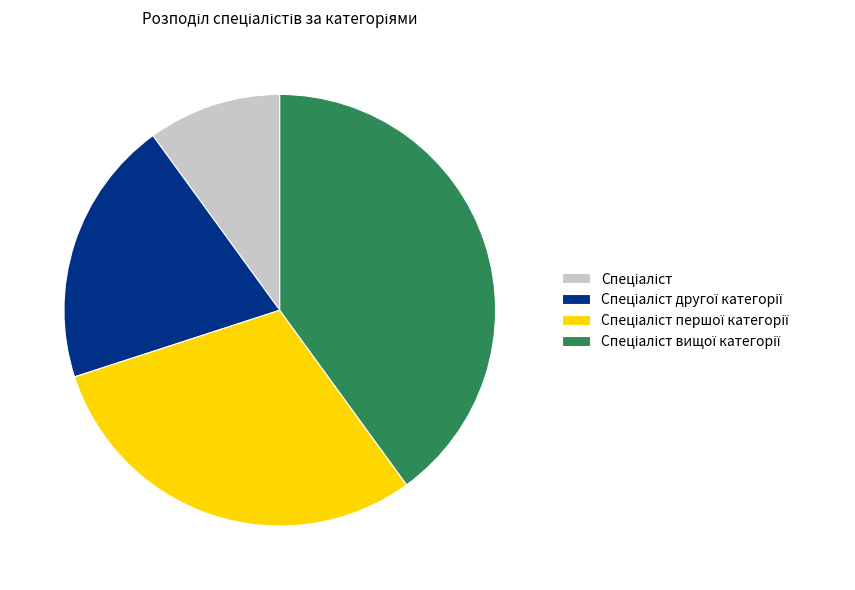

Is there any slice that represents more than half of the pie?

No